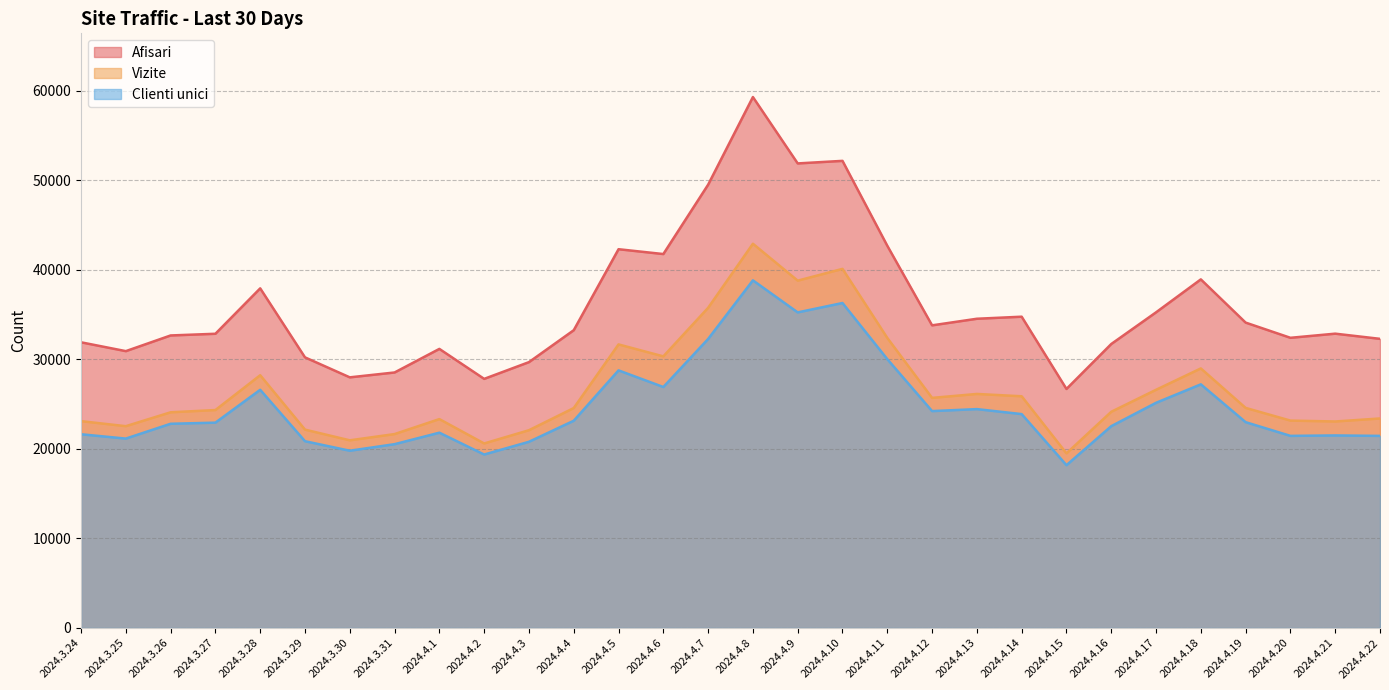

Does the chart have visible grid lines?

Yes